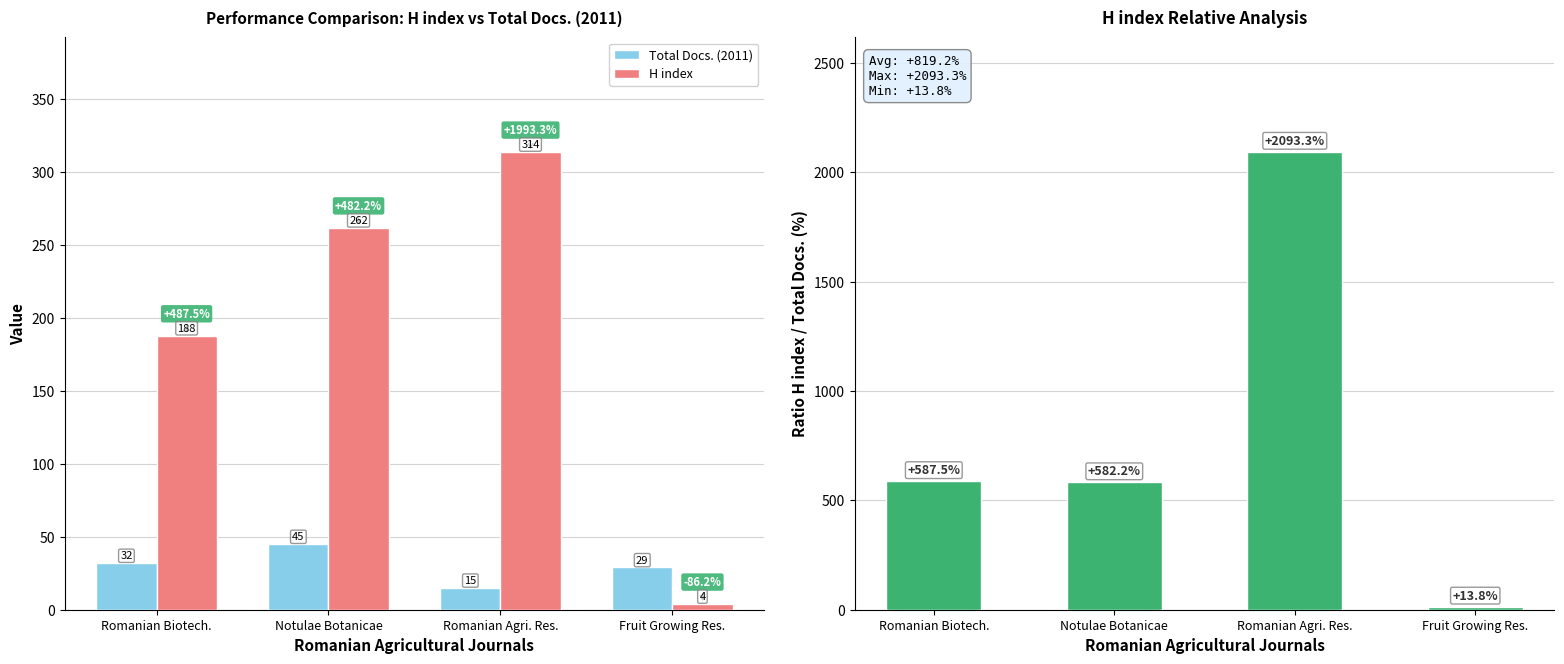

At which label does H index / Total Docs. ratio (%) first exceed 587?

Romanian Biotech.